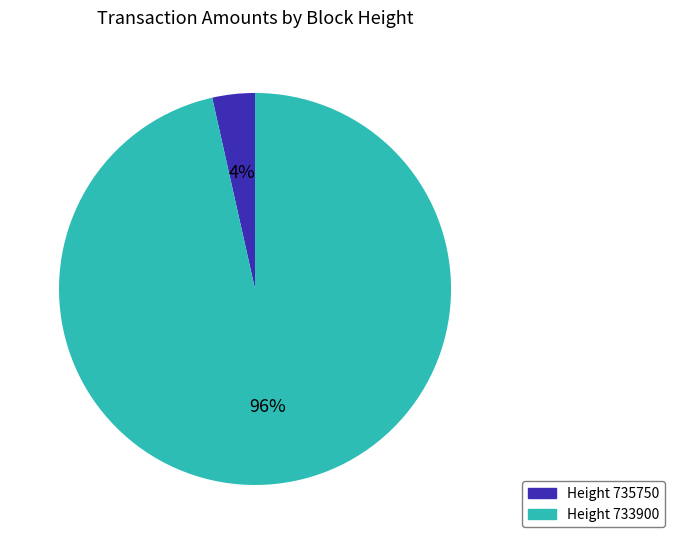

Is there any slice that represents more than half of the pie?

Yes